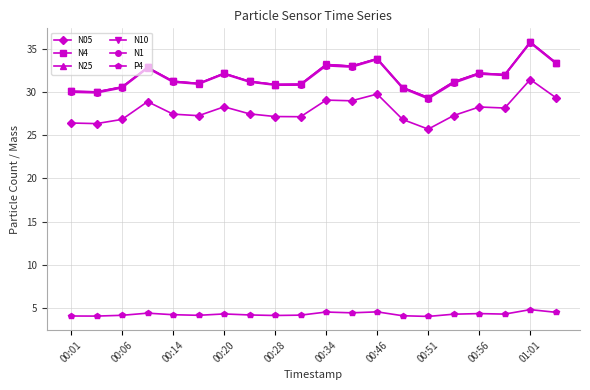

What is the maximum value for N4?

35.8